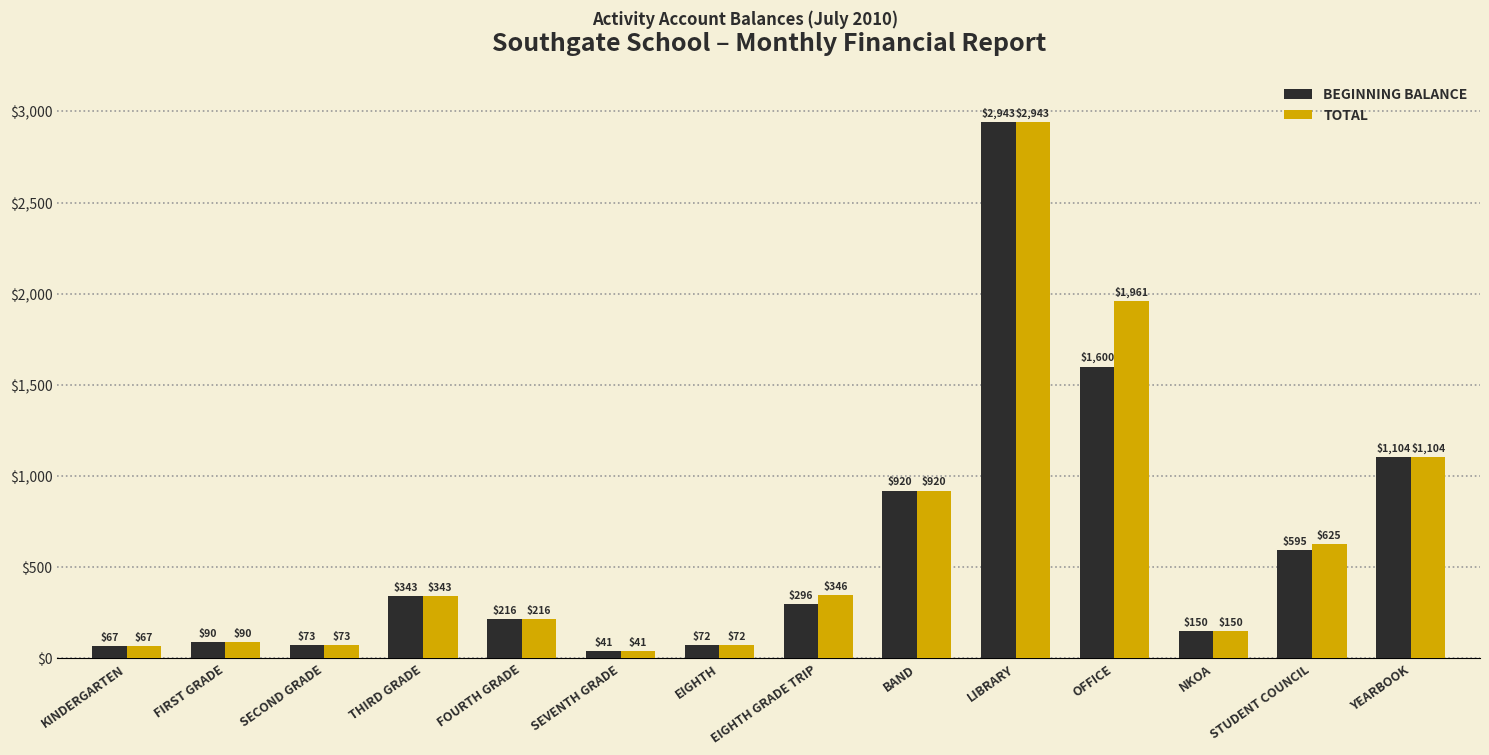

How many data points does each series have?

14